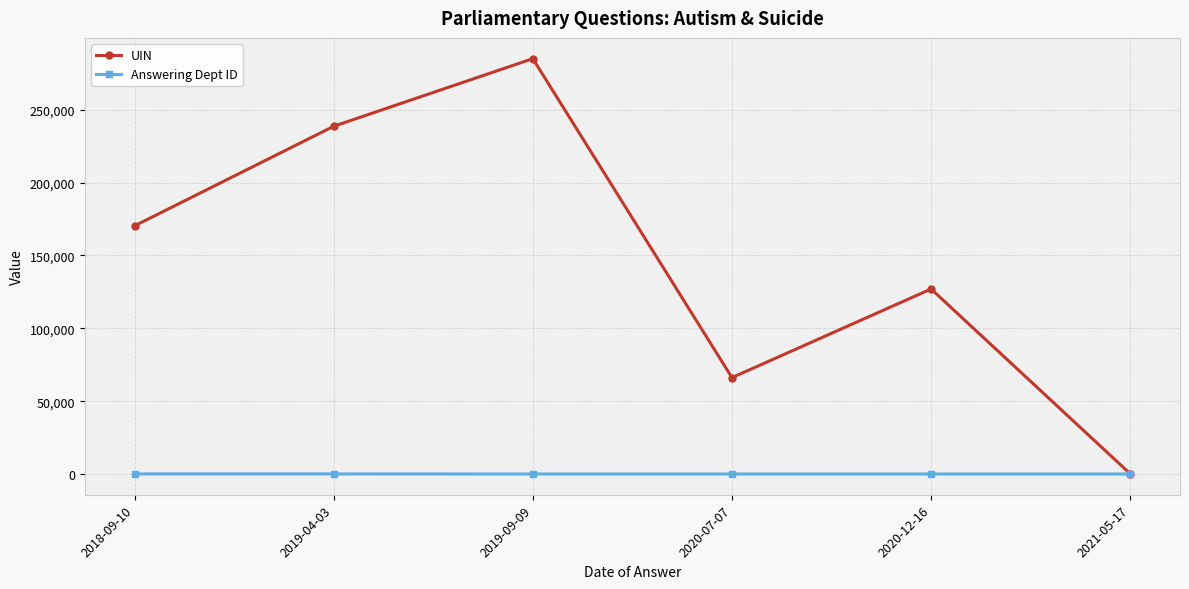

Count the Answering Dept ID values in the range 17 to 53.

6